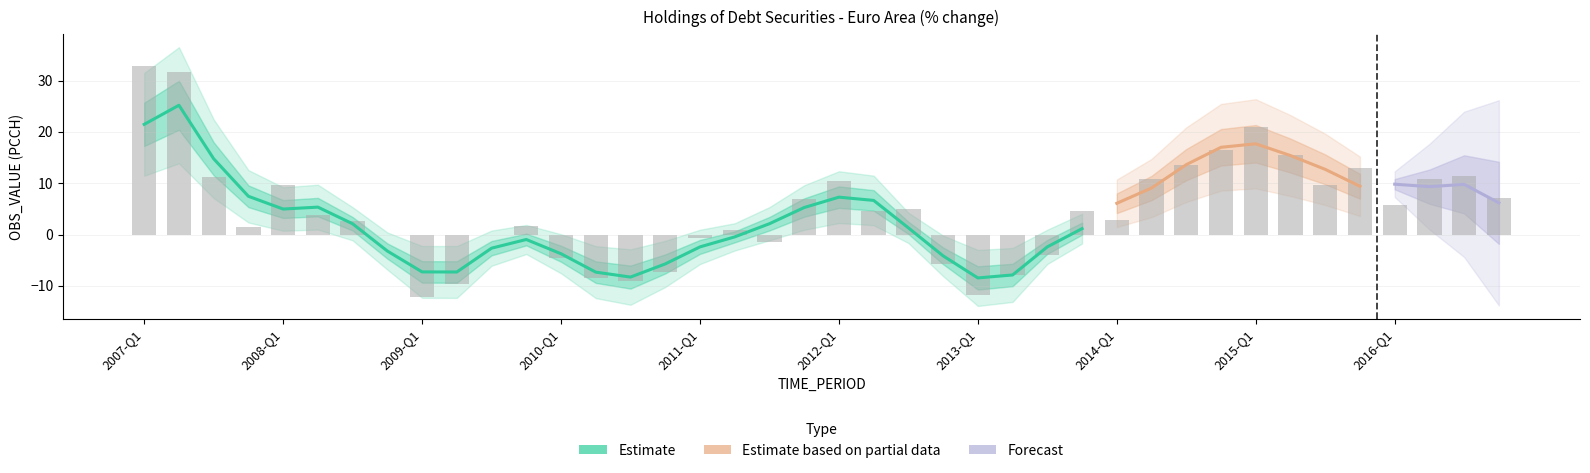

List the labels in order of value, smallest first.

2009-Q1, 2013-Q1, 2009-Q2, 2010-Q3, 2010-Q2, 2013-Q2, 2010-Q4, 2012-Q4, 2010-Q1, 2013-Q3, 2011-Q3, 2011-Q1, 2009-Q3, 2008-Q4, 2011-Q2, 2007-Q4, 2009-Q4, 2008-Q3, 2014-Q1, 2008-Q2, 2012-Q2, 2013-Q4, 2012-Q3, 2016-Q1, 2011-Q4, 2016-Q4, 2015-Q3, 2008-Q1, 2012-Q1, 2016-Q2, 2014-Q2, 2007-Q3, 2016-Q3, 2015-Q4, 2014-Q3, 2015-Q2, 2014-Q4, 2015-Q1, 2007-Q2, 2007-Q1